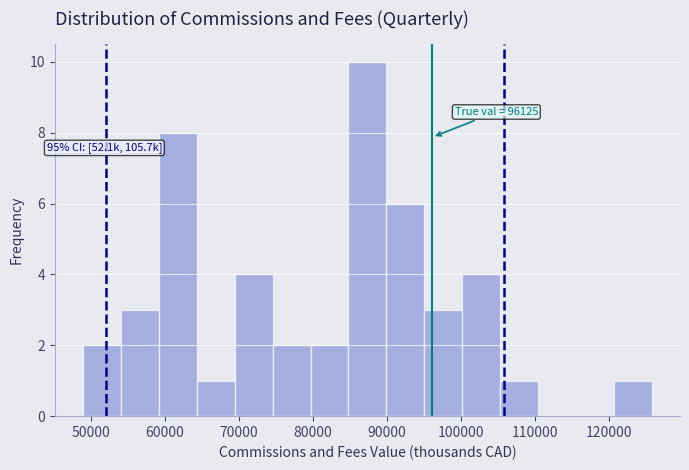

Which range on the x-axis has the tallest bar?

85000 to 90000